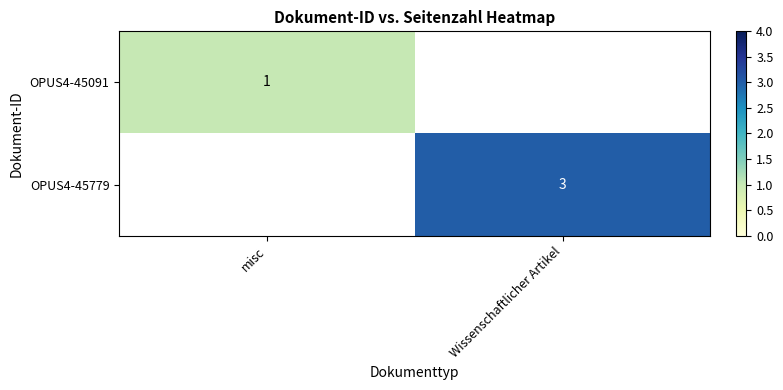

The value of OPUS4-45779 at Wissenschaftlicher Artikel is 1. True or false?

False